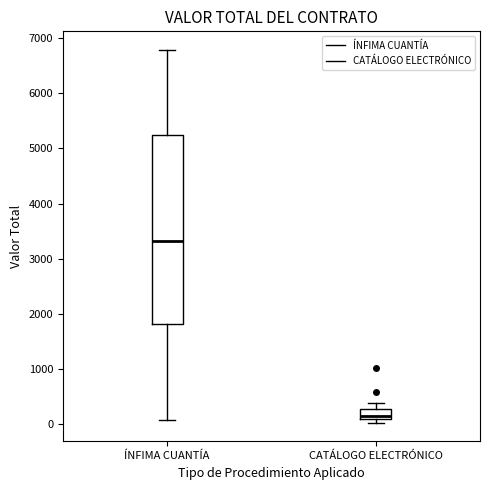

Reading left to right, transcribe this box plot: for each box, give where its median line is, the range the box spans, and where its two whiskers end, as read against the y-axis. The values are not printed on the chart, so give them approximately, as read against the axis.

ÍNFIMA CUANTÍA: median 3300, box 1800 to 5200, whiskers 100 to 6800
CATÁLOGO ELECTRÓNICO: median 200, box 100 to 300, whiskers 0 to 400